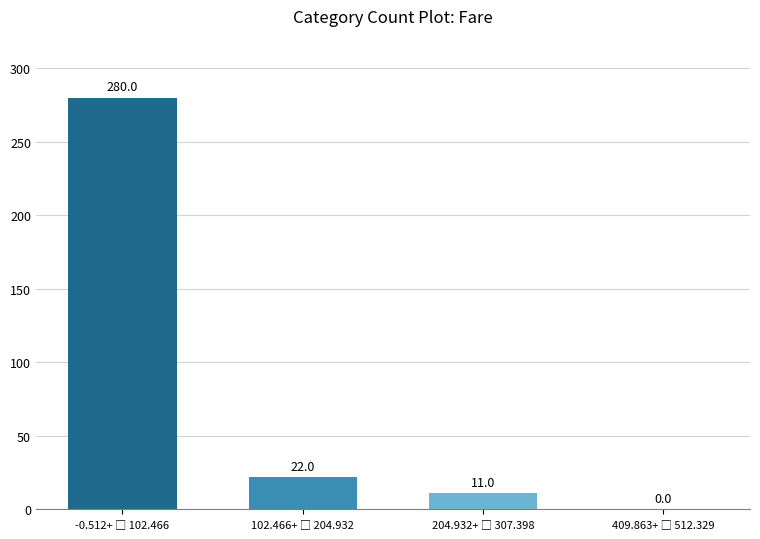

What is the sum of all values?

313